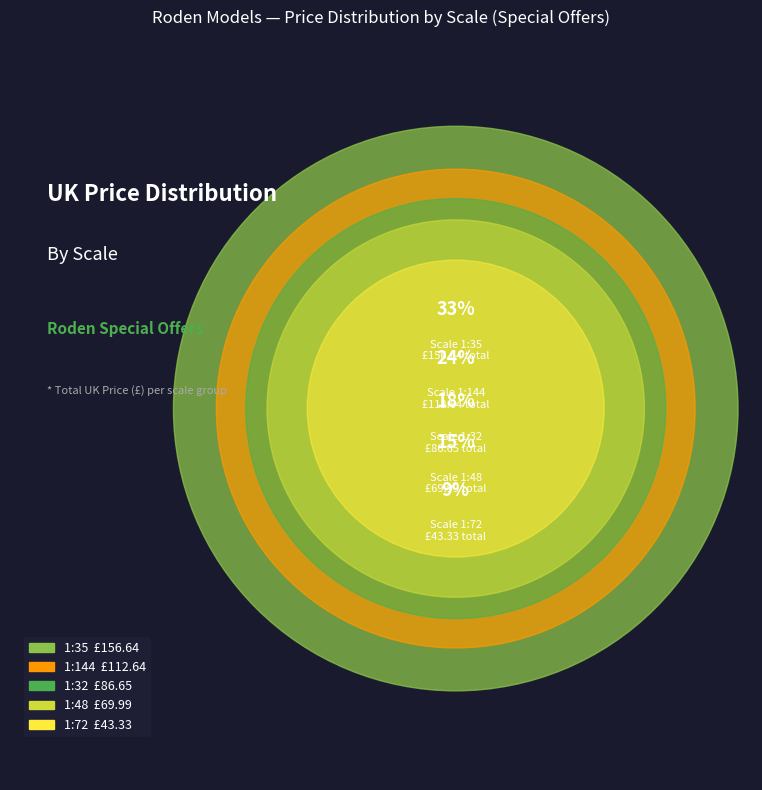

Is 1:35 the majority of the pie?

No